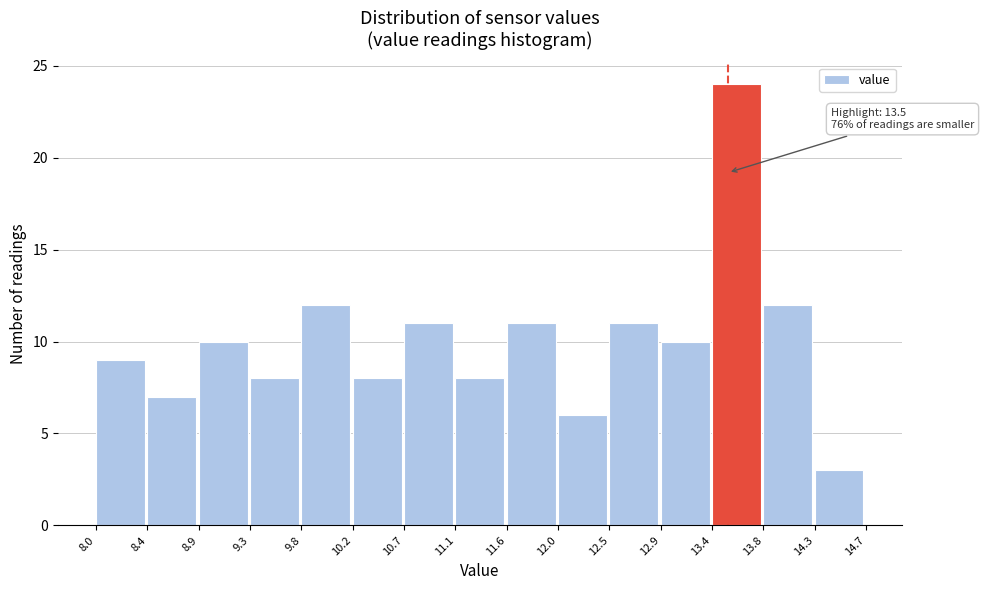

Which range on the x-axis has the tallest bar?

13.4 to 13.8